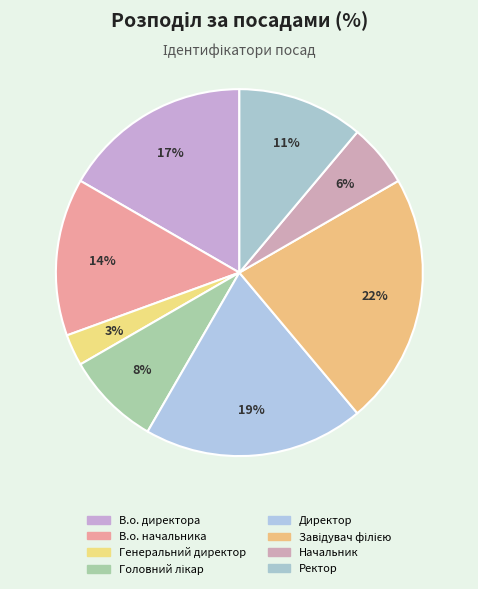

What portion of the pie excludes Завідувач філією?

77.8%